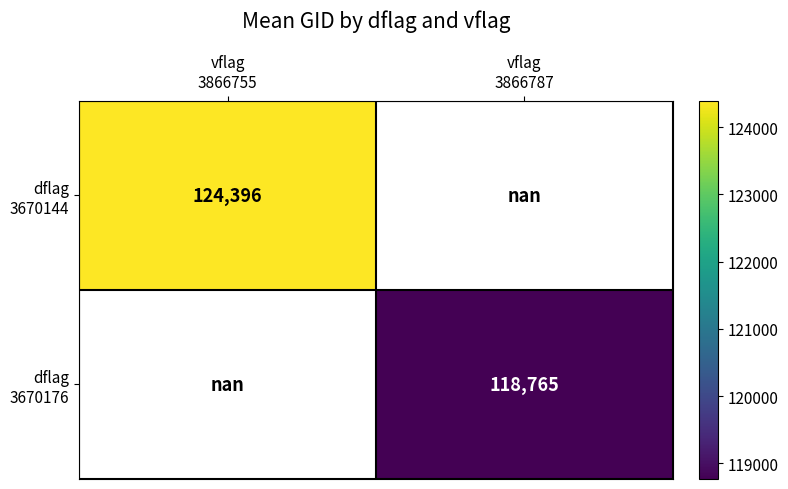

Which series has the largest range (max minus min)?

dflag 3670144